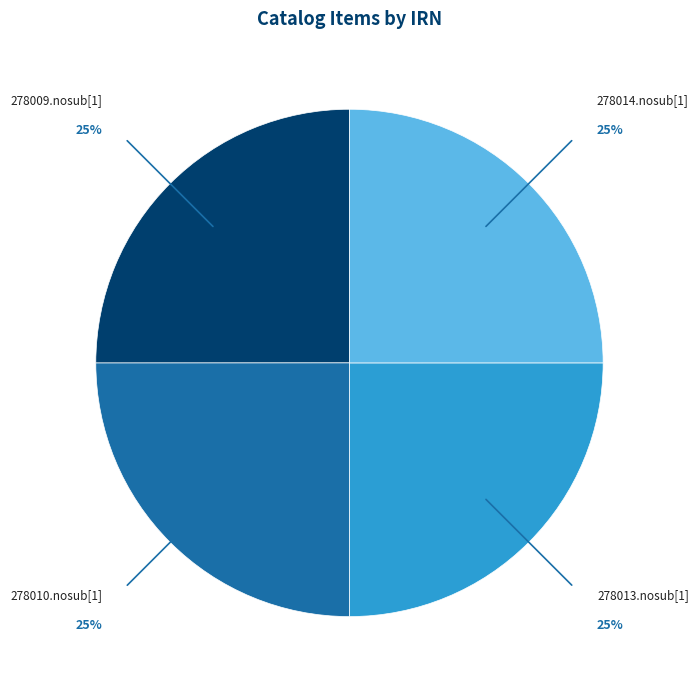

Approximately how many times larger is the value at 278010.nosub[1] compared to 278013.nosub[1]?

1.0